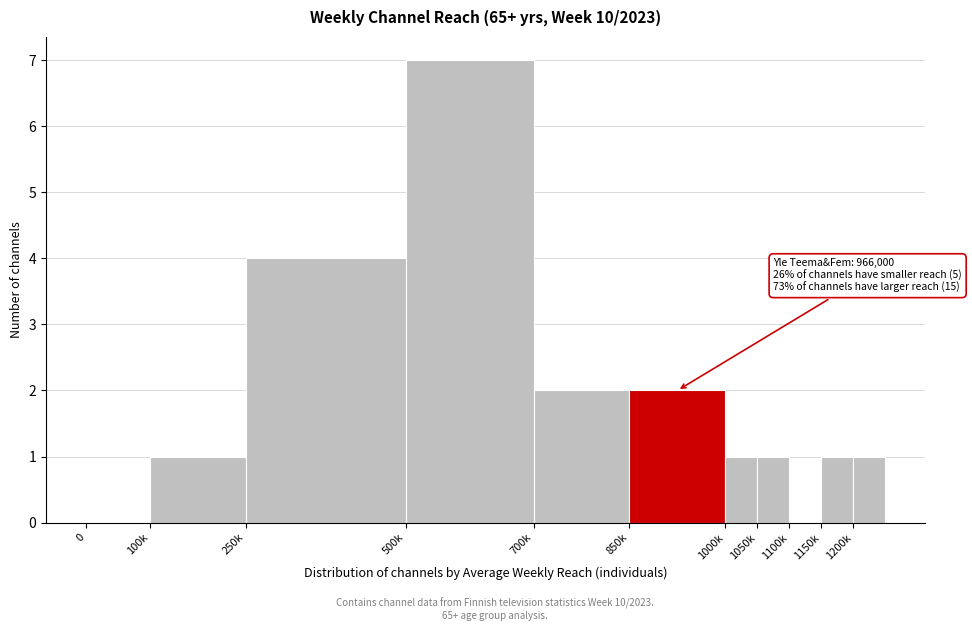

Reading right to left, list all the values displayed in this chart.

1200k=1	1150k=1	1100k=0	1050k=1	1000k=1	850k=2	700k=2	500k=7	250k=4	100k=1	0=0